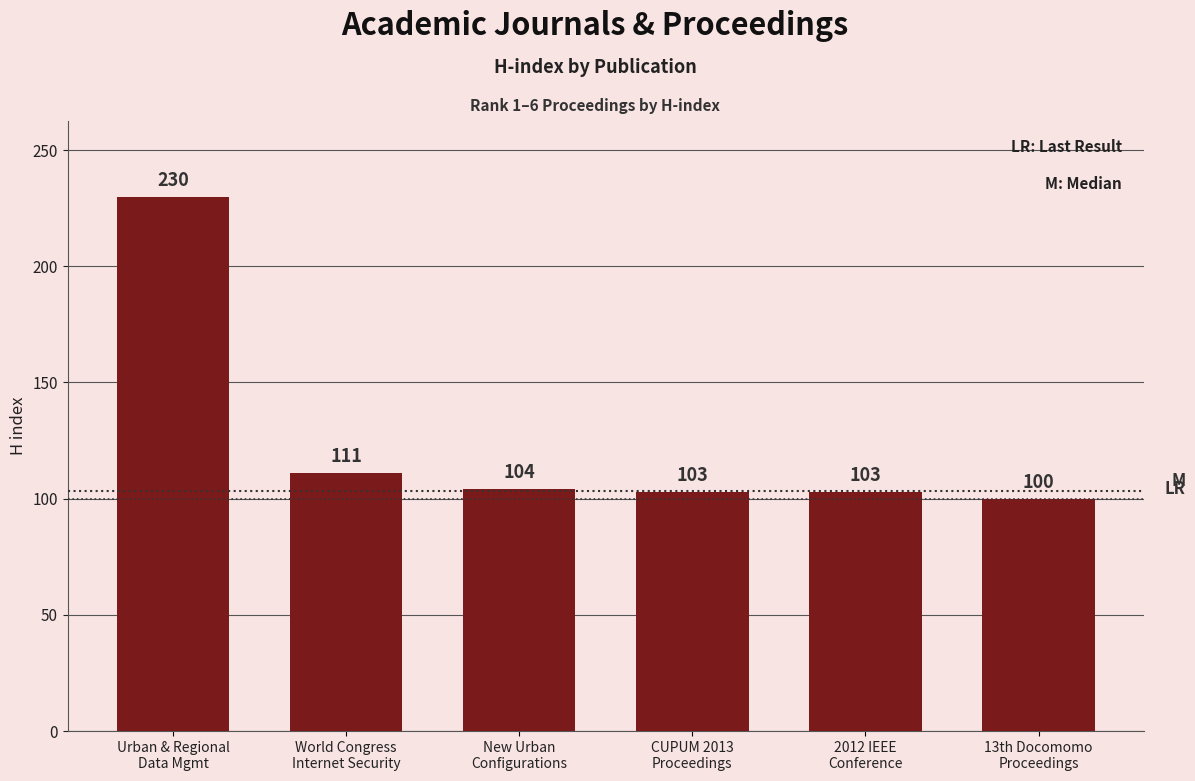

What is the label of the 4th bar from the right?

New Urban
Configurations